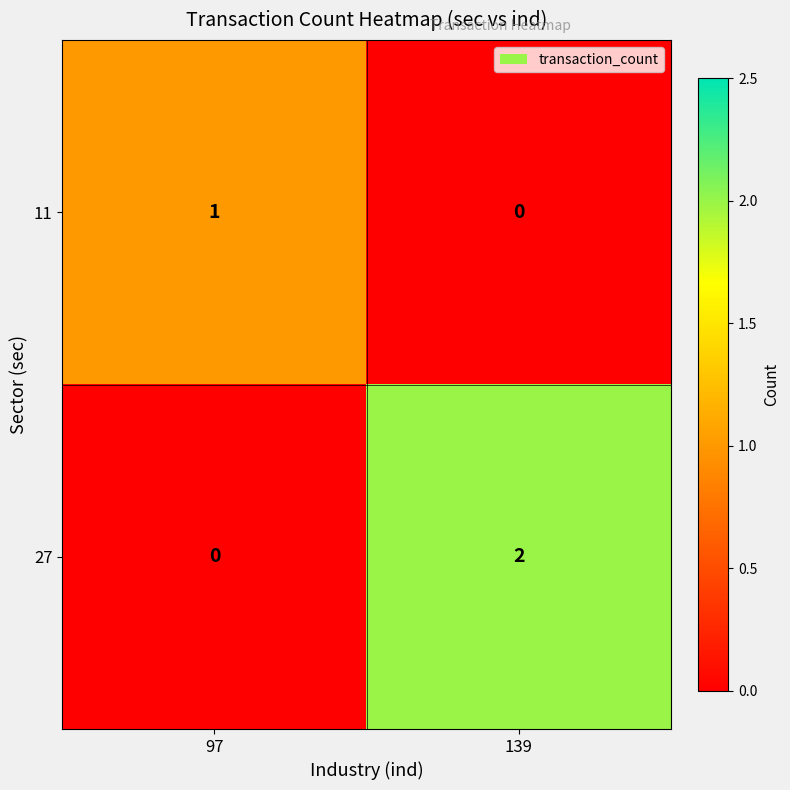

Which category has the highest value across all series?

139